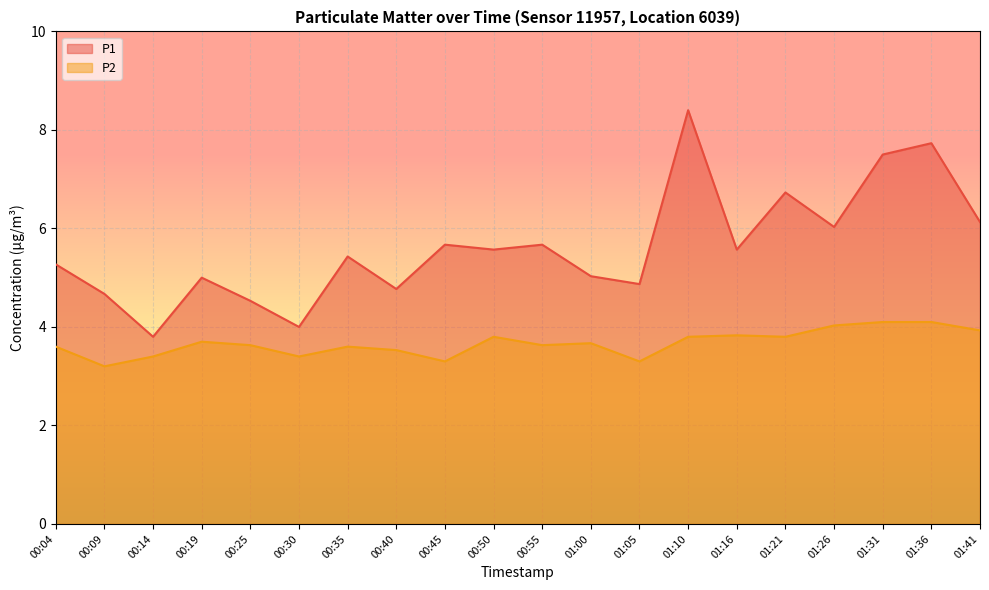

How many series are shown in this chart?

2